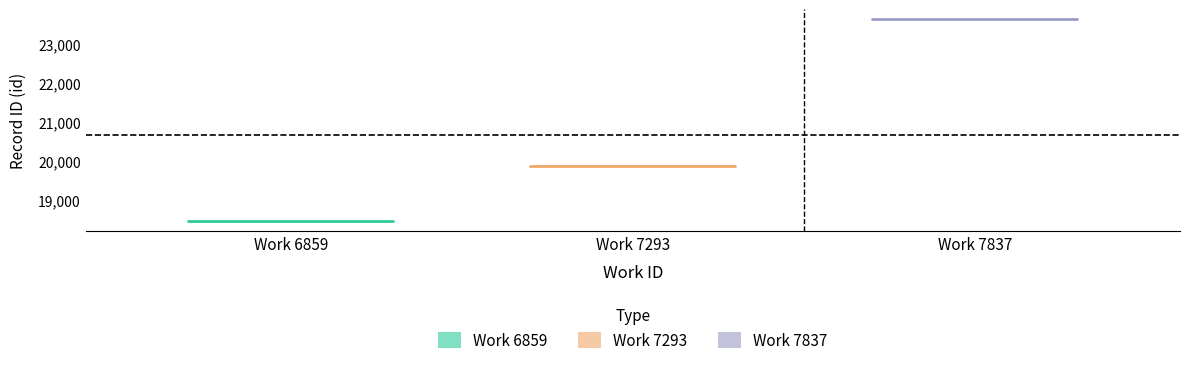

What is the value of the Work 7293 point at the 1st from the left?

19861.5